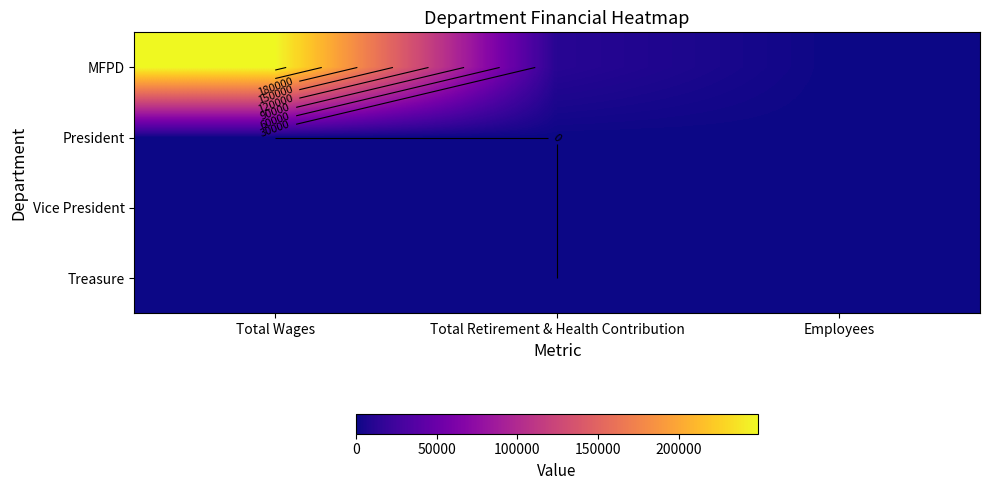

How many distinct data groups are displayed?

4